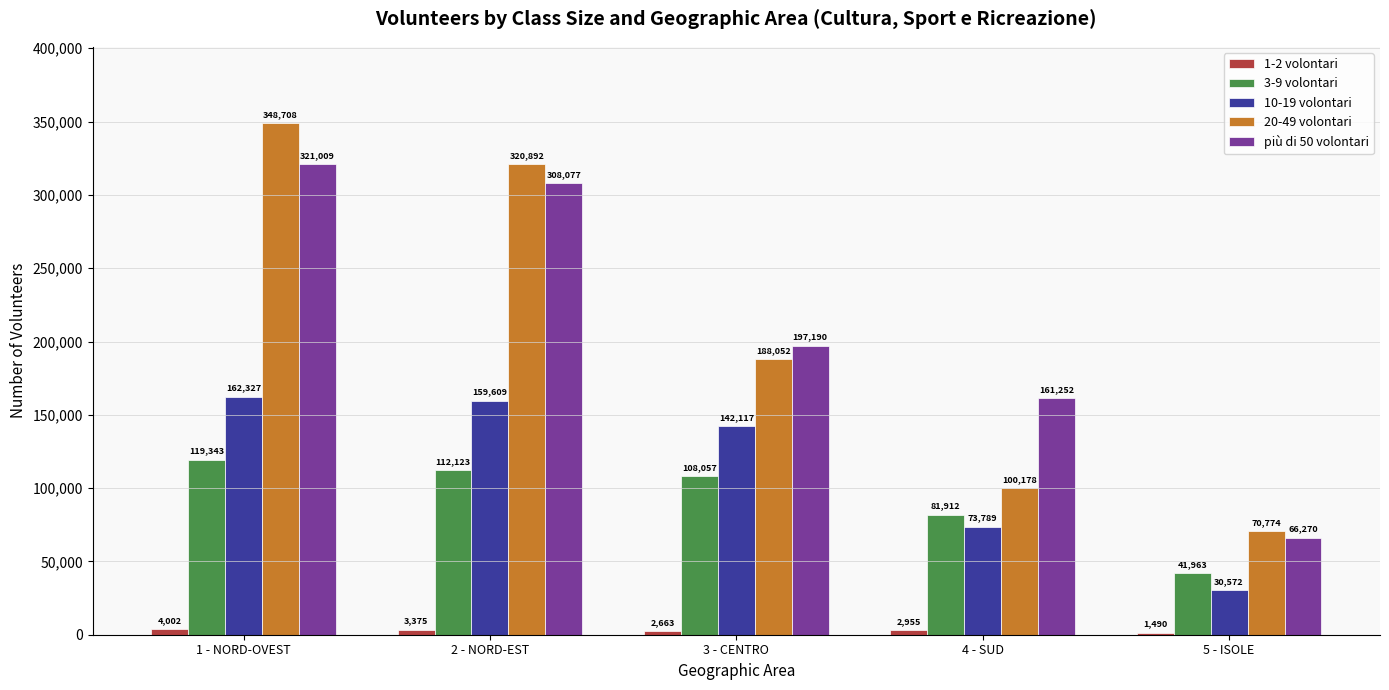

List the labels in order of 20-49 volontari value, largest first.

1 - NORD-OVEST, 2 - NORD-EST, 3 - CENTRO, 4 - SUD, 5 - ISOLE